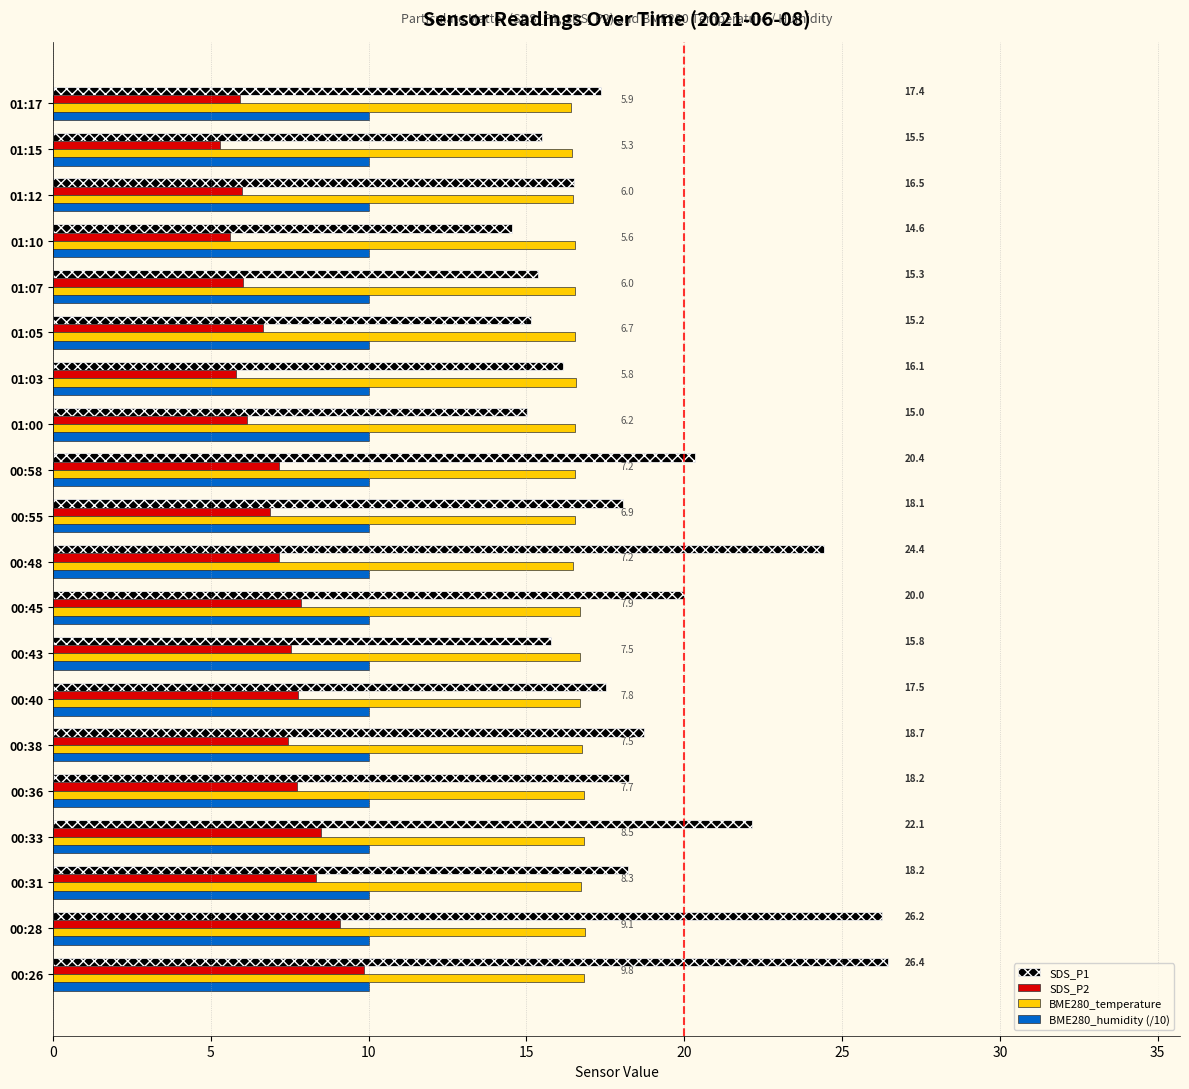

Is it true that BME280_humidity (/10) equals 3.1 at 01:03?

False